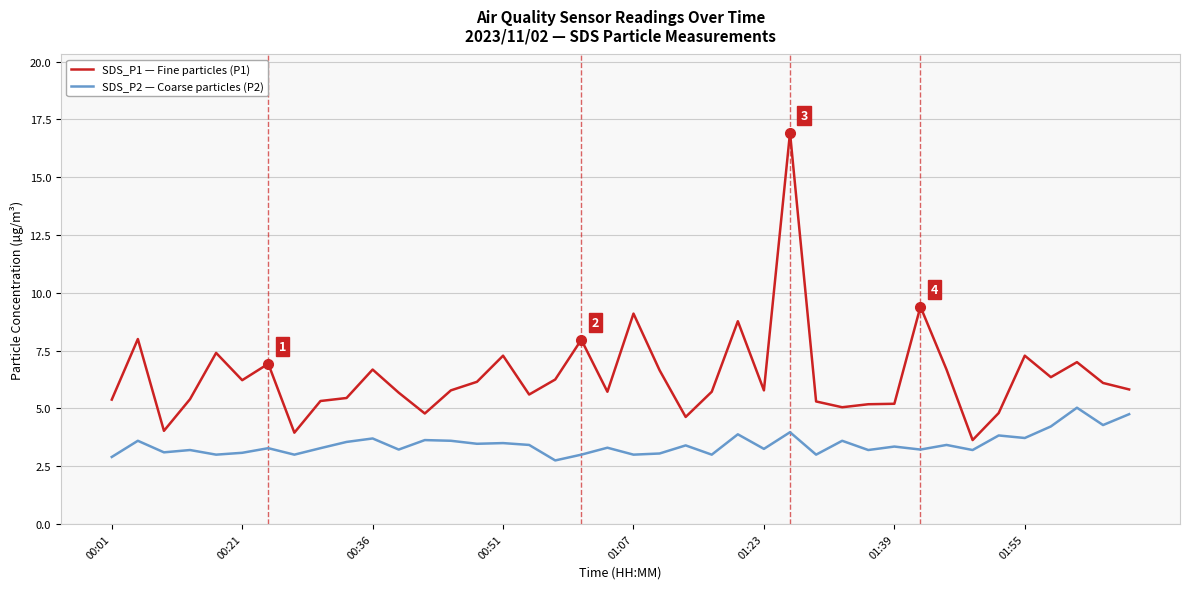

True or false: SDS_P2 — Coarse particles (P2) and SDS_P1 — Fine particles (P1) cross at least once.

False